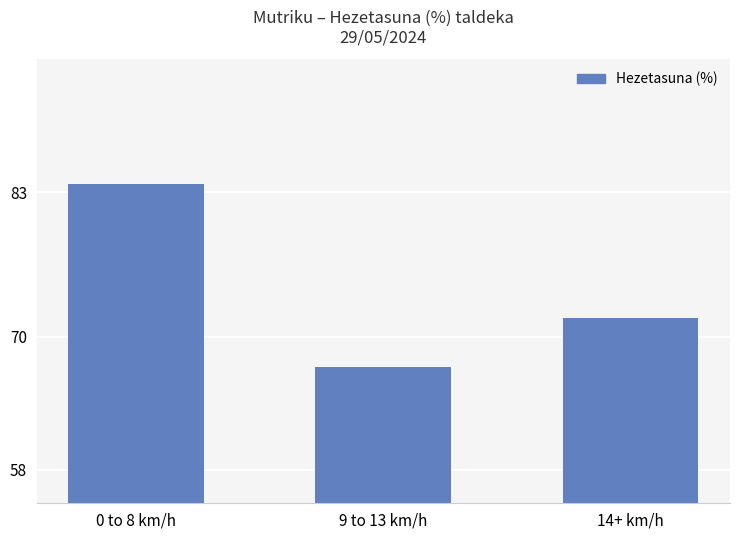

At which category does the chart reach its peak across all series?

0 to 8 km/h